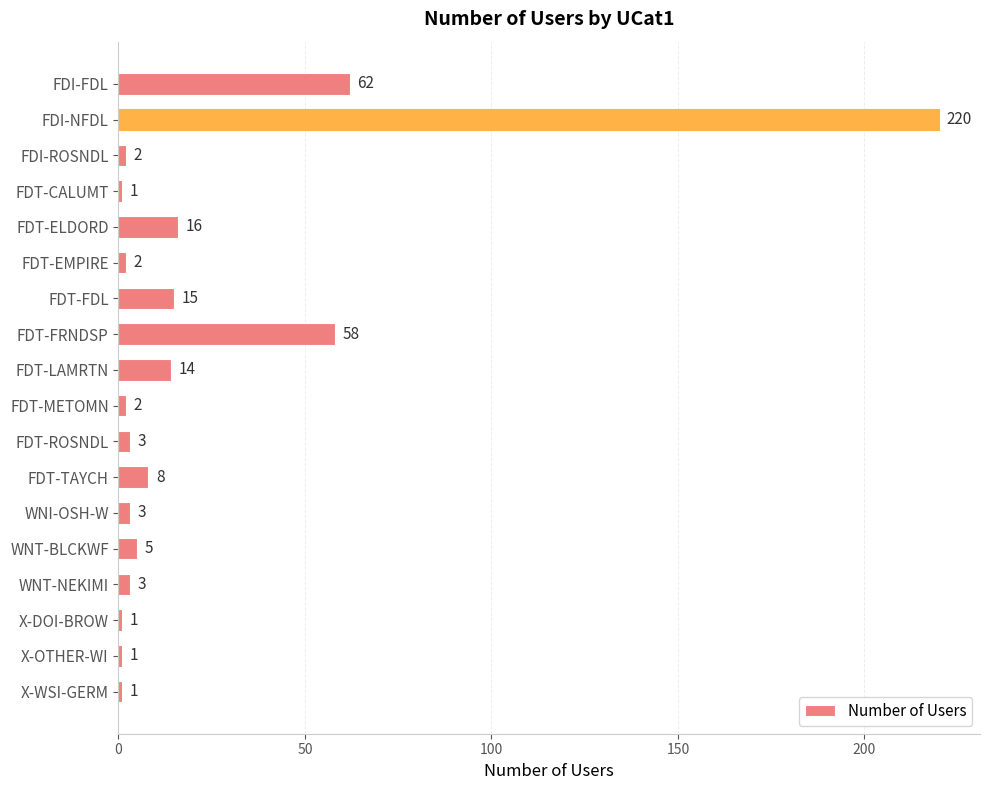

True or false: the data shows 58 at FDT-FRNDSP.

True